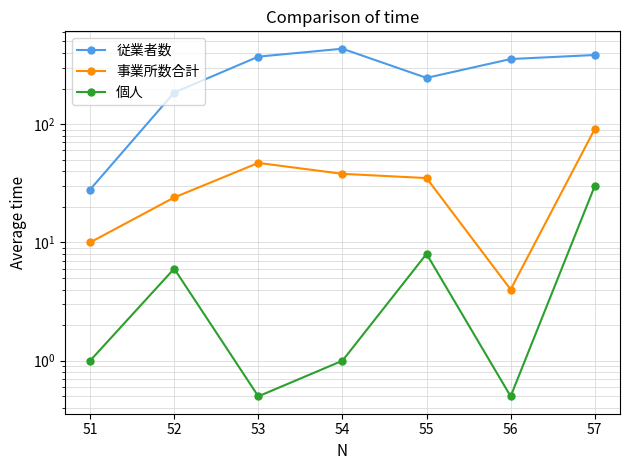

Rank the series by their maximum value, from lowest to highest.

個人, 事業所数合計, 従業者数